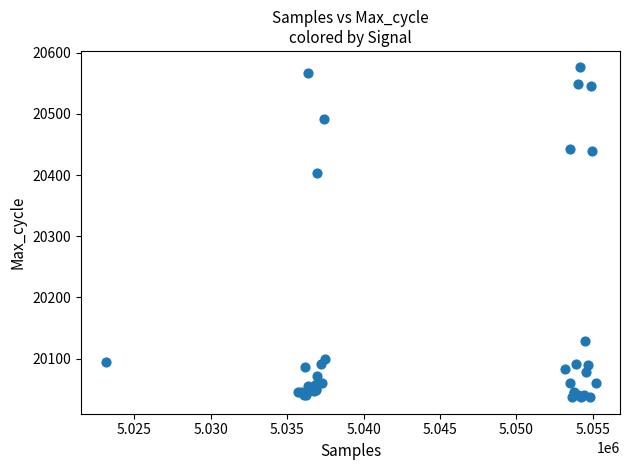

What Y value in the scatter plot is closest to 20306?

20403